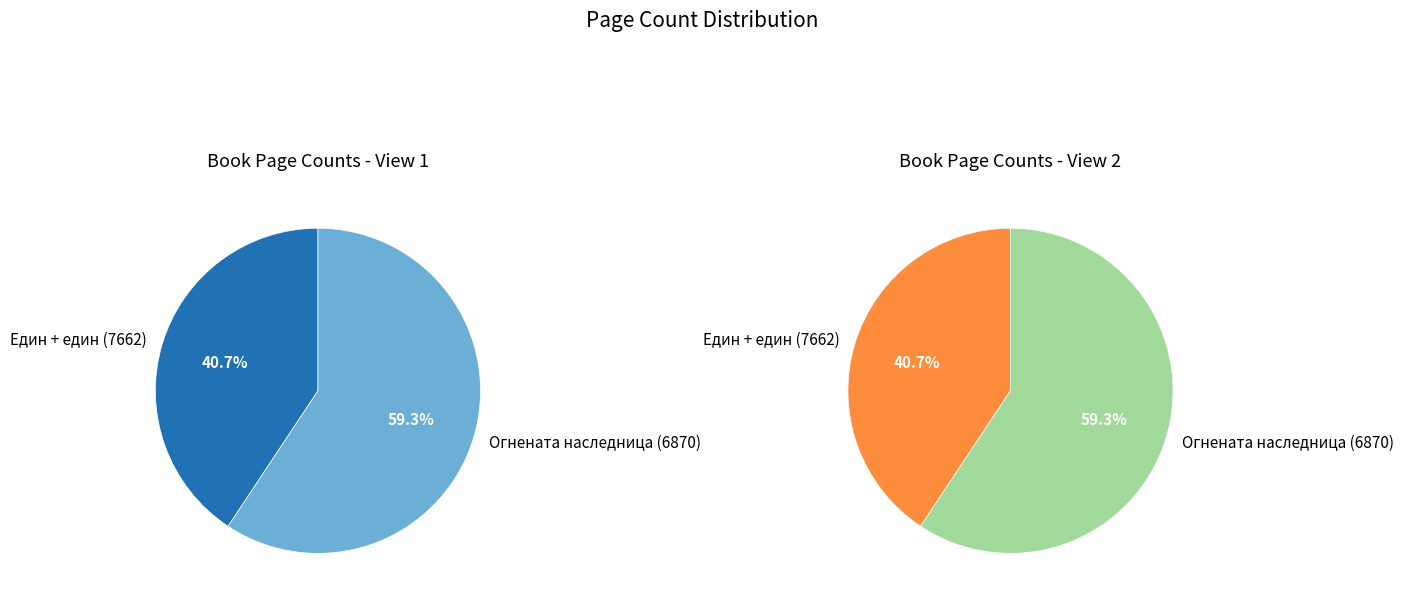

How many slices are in this pie chart?

2